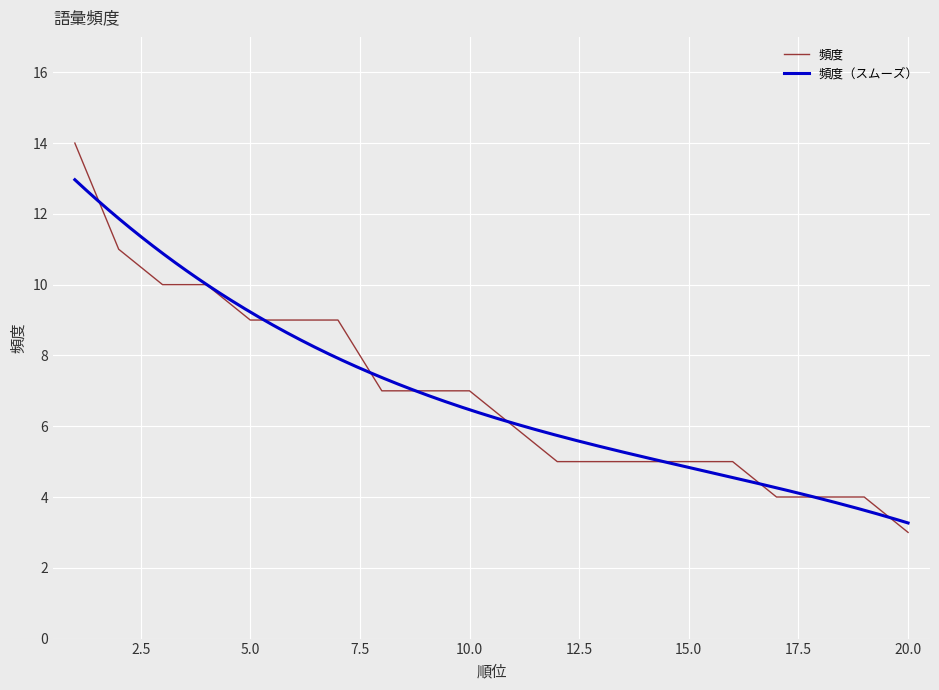

Is this an area chart (filled region under the line)?

No